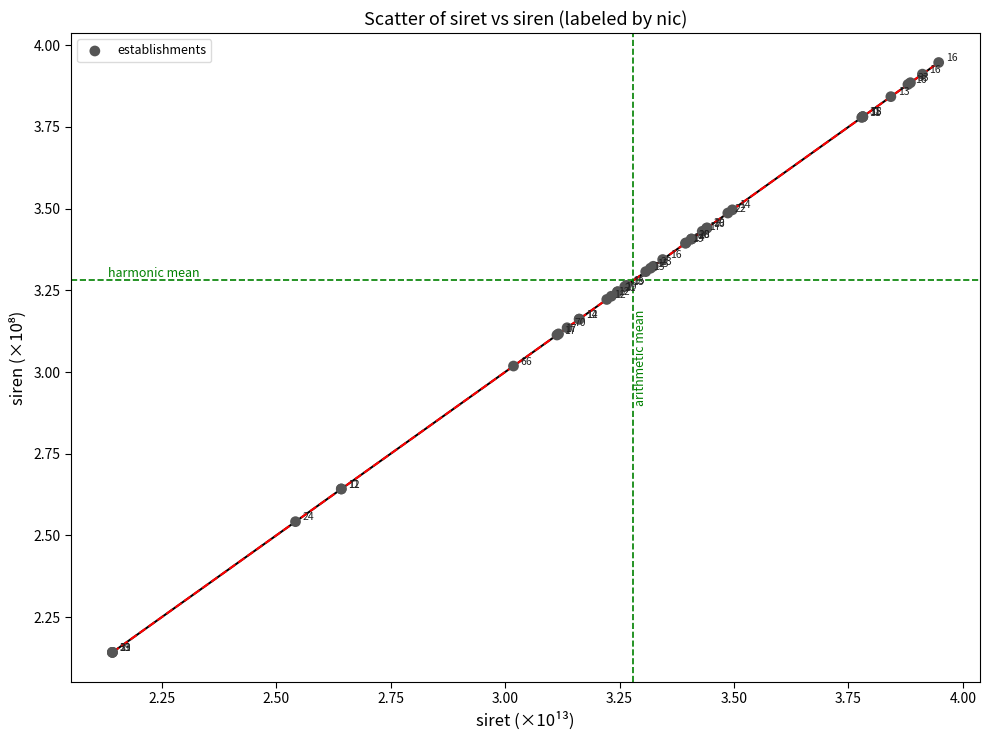

What Y value in the scatter plot is closest to 3?

3.0